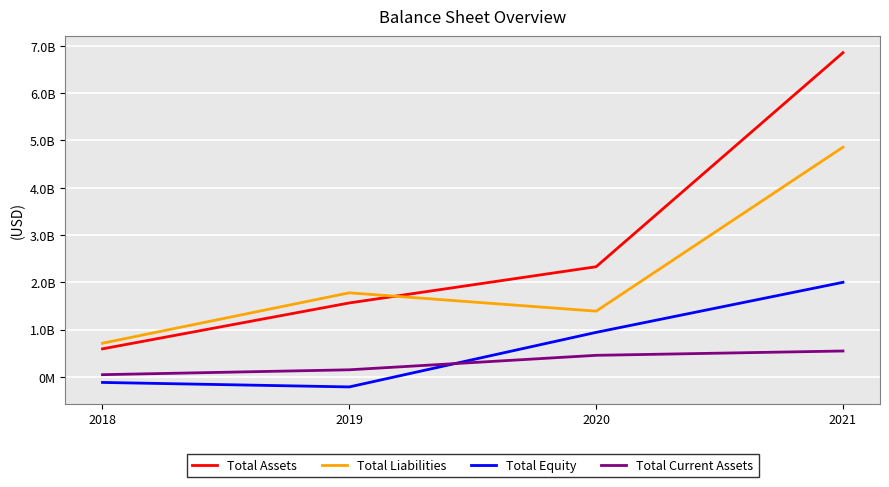

What are all the series names shown in the legend?

Total Assets, Total Liabilities, Total Equity, Total Current Assets